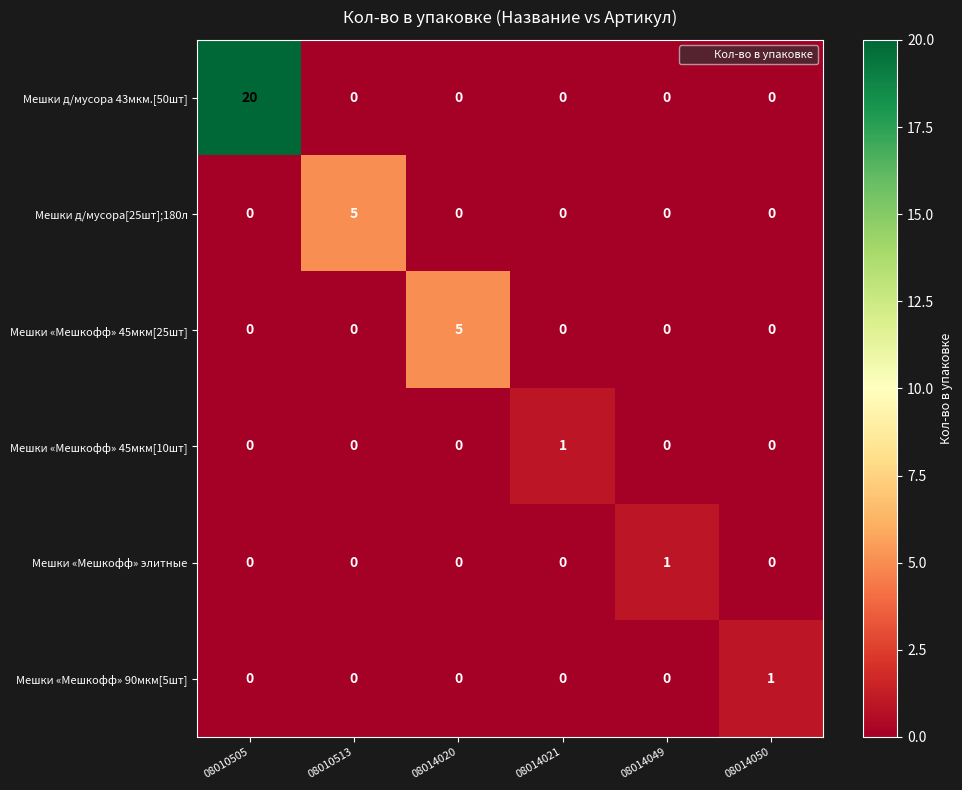

The value of Мешки д/мусора 43мкм.[50шт] at 08014049 is 12. True or false?

False